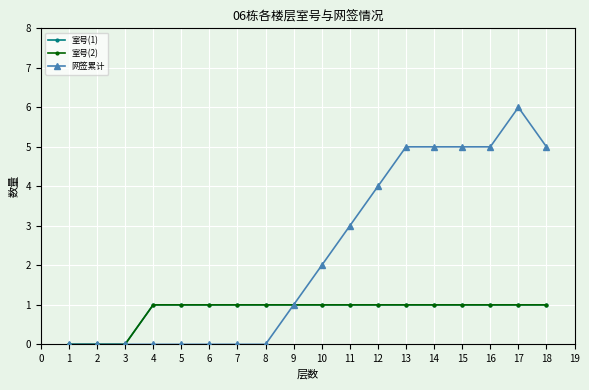

What is the sum of all 网签累计 values?

41